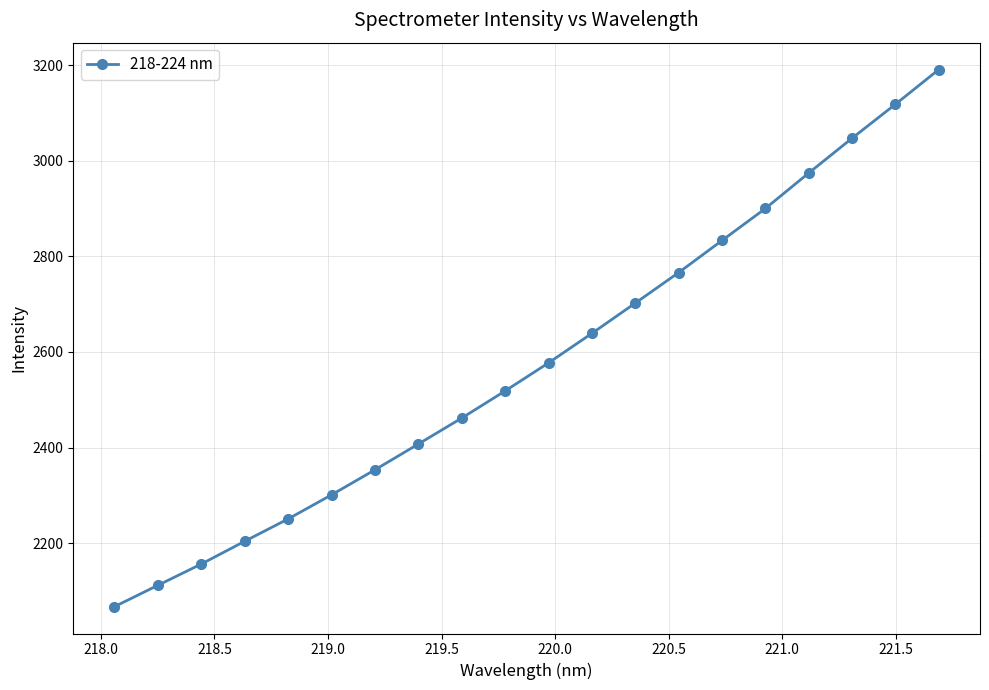

True or false: there are more than 1 points higher than both neighbors.

False